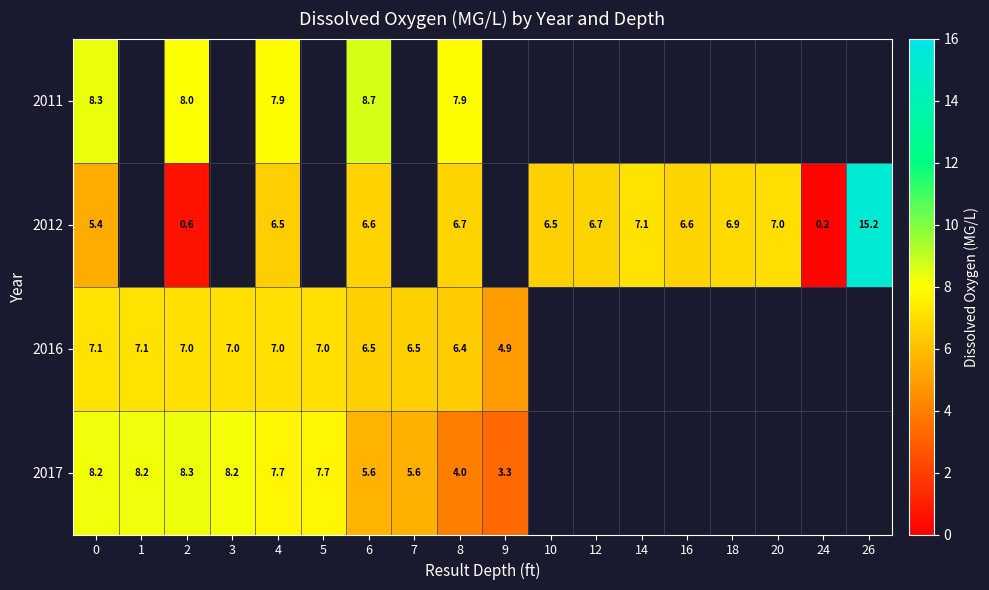

What is the spread (max minus min) of values at 2?

7.7